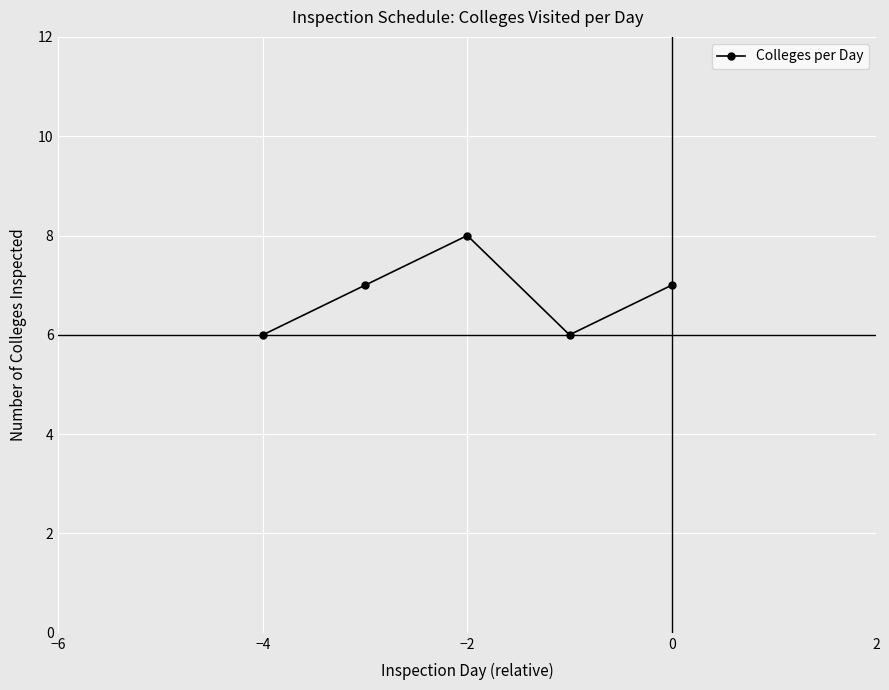

What is the maximum value shown in the chart?

8